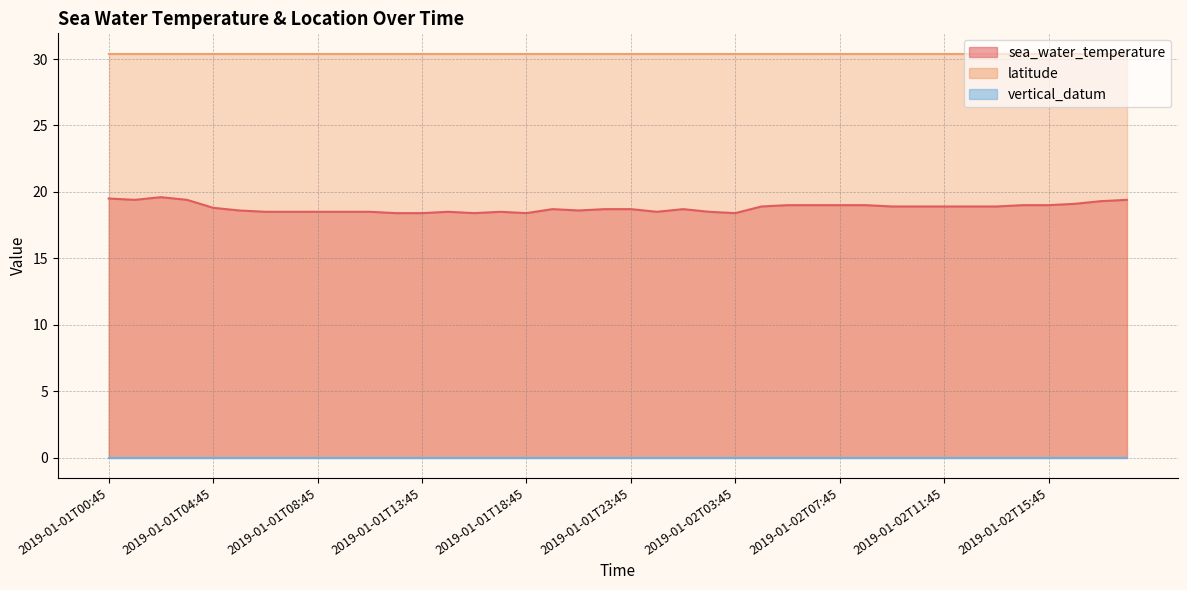

Reading left to right, list all the values displayed in this chart.

sea_water_temperature: 2019-01-01T00:45=19.5	2019-01-01T01:45=19.4	2019-01-01T02:45=19.6	2019-01-01T03:45=19.4	2019-01-01T04:45=18.8	2019-01-01T05:45=18.6	2019-01-01T06:45=18.5	2019-01-01T07:45=18.5	2019-01-01T08:45=18.5	2019-01-01T09:45=18.5	2019-01-01T10:45=18.5	2019-01-01T11:45=18.4	2019-01-01T13:45=18.4	2019-01-01T14:45=18.5	2019-01-01T15:45=18.4	2019-01-01T16:45=18.5	2019-01-01T18:45=18.4	2019-01-01T19:45=18.7	2019-01-01T20:45=18.6	2019-01-01T22:45=18.7	2019-01-01T23:45=18.7	2019-01-02T00:45=18.5	2019-01-02T01:45=18.7	2019-01-02T02:45=18.5	2019-01-02T03:45=18.4	2019-01-02T04:45=18.9	2019-01-02T05:45=19.0	2019-01-02T06:45=19.0	2019-01-02T07:45=19.0	2019-01-02T08:45=19.0	2019-01-02T09:45=18.9	2019-01-02T10:45=18.9	2019-01-02T11:45=18.9	2019-01-02T12:45=18.9	2019-01-02T13:45=18.9	2019-01-02T14:45=19.0	2019-01-02T15:45=19.0	2019-01-02T16:45=19.1	2019-01-02T17:45=19.3	2019-01-02T18:45=19.4
latitude: 2019-01-01T00:45=30.4	2019-01-01T01:45=30.4	2019-01-01T02:45=30.4	2019-01-01T03:45=30.4	2019-01-01T04:45=30.4	2019-01-01T05:45=30.4	2019-01-01T06:45=30.4	2019-01-01T07:45=30.4	2019-01-01T08:45=30.4	2019-01-01T09:45=30.4	2019-01-01T10:45=30.4	2019-01-01T11:45=30.4	2019-01-01T13:45=30.4	2019-01-01T14:45=30.4	2019-01-01T15:45=30.4	2019-01-01T16:45=30.4	2019-01-01T18:45=30.4	2019-01-01T19:45=30.4	2019-01-01T20:45=30.4	2019-01-01T22:45=30.4	2019-01-01T23:45=30.4	2019-01-02T00:45=30.4	2019-01-02T01:45=30.4	2019-01-02T02:45=30.4	2019-01-02T03:45=30.4	2019-01-02T04:45=30.4	2019-01-02T05:45=30.4	2019-01-02T06:45=30.4	2019-01-02T07:45=30.4	2019-01-02T08:45=30.4	2019-01-02T09:45=30.4	2019-01-02T10:45=30.4	2019-01-02T11:45=30.4	2019-01-02T12:45=30.4	2019-01-02T13:45=30.4	2019-01-02T14:45=30.4	2019-01-02T15:45=30.4	2019-01-02T16:45=30.4	2019-01-02T17:45=30.4	2019-01-02T18:45=30.4
vertical_datum: 2019-01-01T00:45=0.0	2019-01-01T01:45=0.0	2019-01-01T02:45=0.0	2019-01-01T03:45=0.0	2019-01-01T04:45=0.0	2019-01-01T05:45=0.0	2019-01-01T06:45=0.0	2019-01-01T07:45=0.0	2019-01-01T08:45=0.0	2019-01-01T09:45=0.0	2019-01-01T10:45=0.0	2019-01-01T11:45=0.0	2019-01-01T13:45=0.0	2019-01-01T14:45=0.0	2019-01-01T15:45=0.0	2019-01-01T16:45=0.0	2019-01-01T18:45=0.0	2019-01-01T19:45=0.0	2019-01-01T20:45=0.0	2019-01-01T22:45=0.0	2019-01-01T23:45=0.0	2019-01-02T00:45=0.0	2019-01-02T01:45=0.0	2019-01-02T02:45=0.0	2019-01-02T03:45=0.0	2019-01-02T04:45=0.0	2019-01-02T05:45=0.0	2019-01-02T06:45=0.0	2019-01-02T07:45=0.0	2019-01-02T08:45=0.0	2019-01-02T09:45=0.0	2019-01-02T10:45=0.0	2019-01-02T11:45=0.0	2019-01-02T12:45=0.0	2019-01-02T13:45=0.0	2019-01-02T14:45=0.0	2019-01-02T15:45=0.0	2019-01-02T16:45=0.0	2019-01-02T17:45=0.0	2019-01-02T18:45=0.0